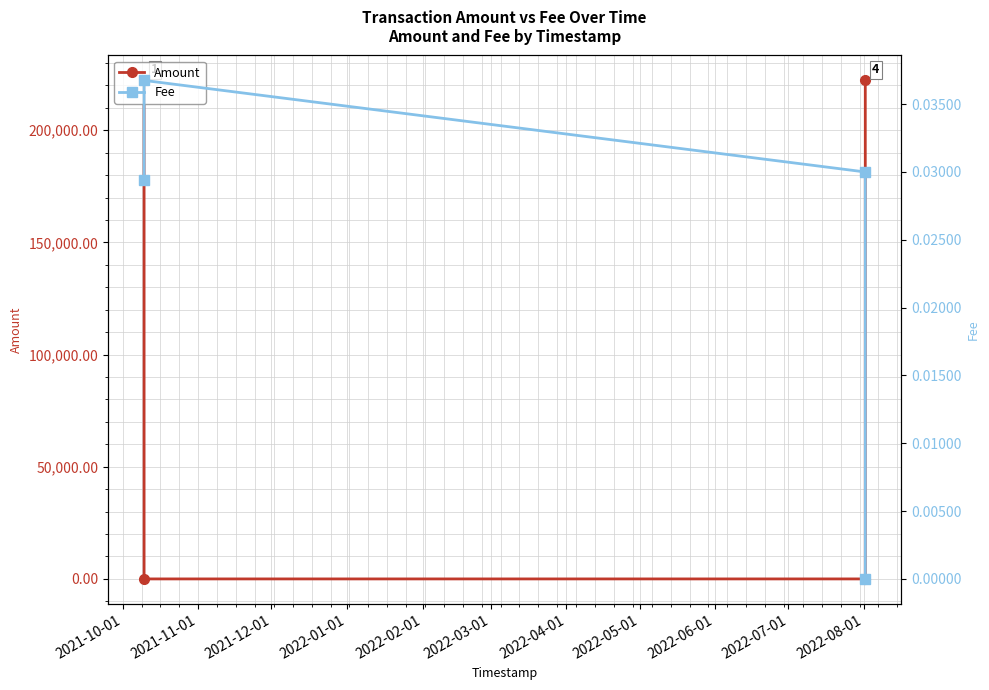

The value of Fee at 2021-12-01 is 0.0. True or false?

False